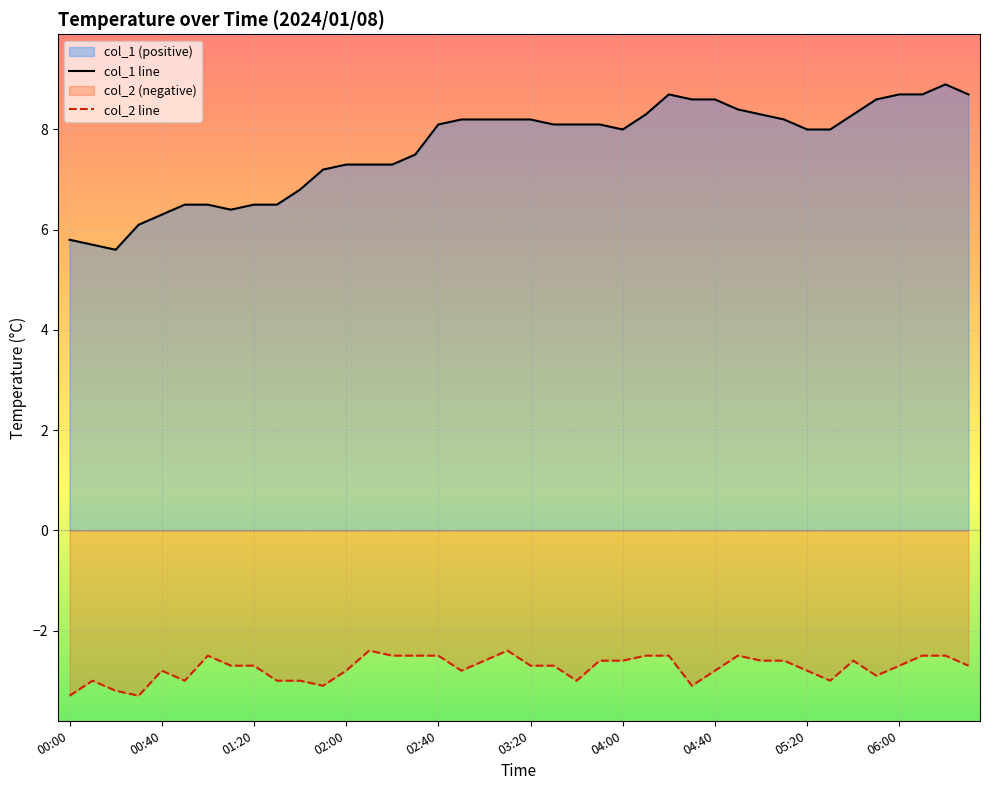

Reading left to right, what are all the values shown in this chart?

col_1: 00:00=5.8	00:10=5.7	00:20=5.6	00:30=6.1	00:40=6.3	00:50=6.5	01:00=6.5	01:10=6.4	01:20=6.5	01:30=6.5	01:40=6.8	01:50=7.2	02:00=7.3	02:10=7.3	02:20=7.3	02:30=7.5	02:40=8.1	02:50=8.2	03:00=8.2	03:10=8.2	03:20=8.2	03:30=8.1	03:40=8.1	03:50=8.1	04:00=8.0	04:10=8.3	04:20=8.7	04:30=8.6	04:40=8.6	04:50=8.4	05:00=8.3	05:10=8.2	05:20=8.0	05:30=8.0	05:40=8.3	05:50=8.6	06:00=8.7	06:10=8.7	06:20=8.9	06:30=8.7
col_2: 00:00=-3.3	00:10=-3.0	00:20=-3.2	00:30=-3.3	00:40=-2.8	00:50=-3.0	01:00=-2.5	01:10=-2.7	01:20=-2.7	01:30=-3.0	01:40=-3.0	01:50=-3.1	02:00=-2.8	02:10=-2.4	02:20=-2.5	02:30=-2.5	02:40=-2.5	02:50=-2.8	03:00=-2.6	03:10=-2.4	03:20=-2.7	03:30=-2.7	03:40=-3.0	03:50=-2.6	04:00=-2.6	04:10=-2.5	04:20=-2.5	04:30=-3.1	04:40=-2.8	04:50=-2.5	05:00=-2.6	05:10=-2.6	05:20=-2.8	05:30=-3.0	05:40=-2.6	05:50=-2.9	06:00=-2.7	06:10=-2.5	06:20=-2.5	06:30=-2.7